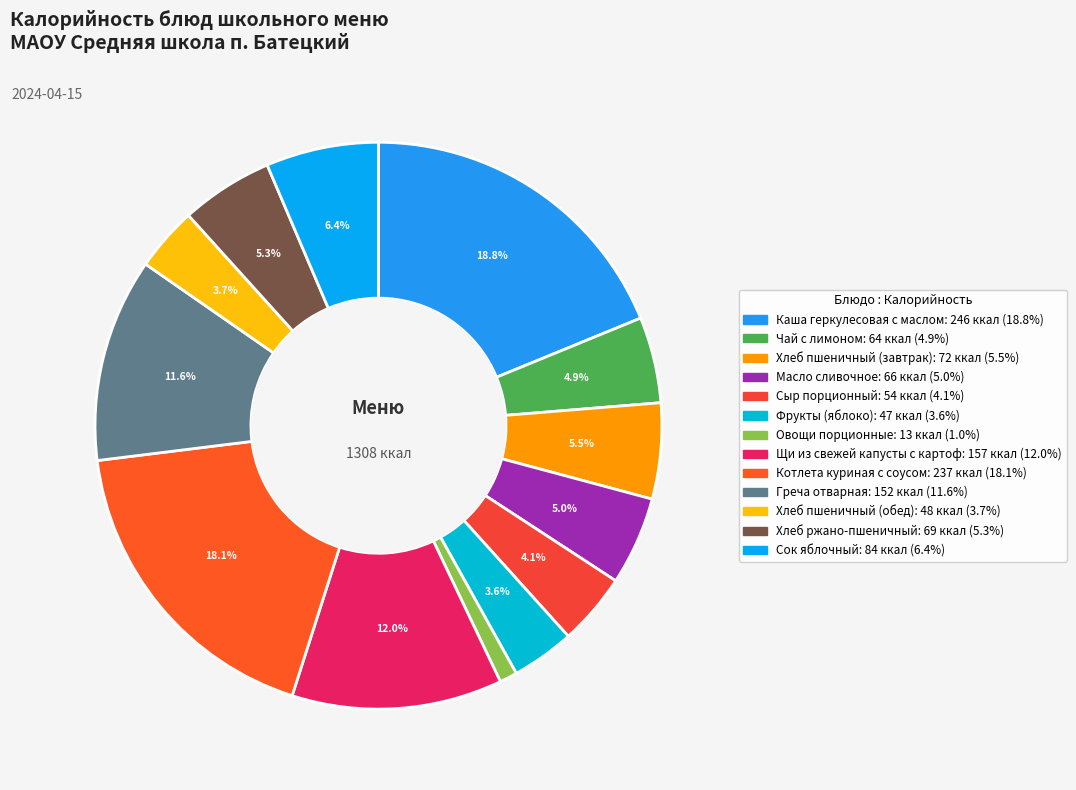

Which category has the biggest portion of the pie?

Каша геркулесовая с маслом